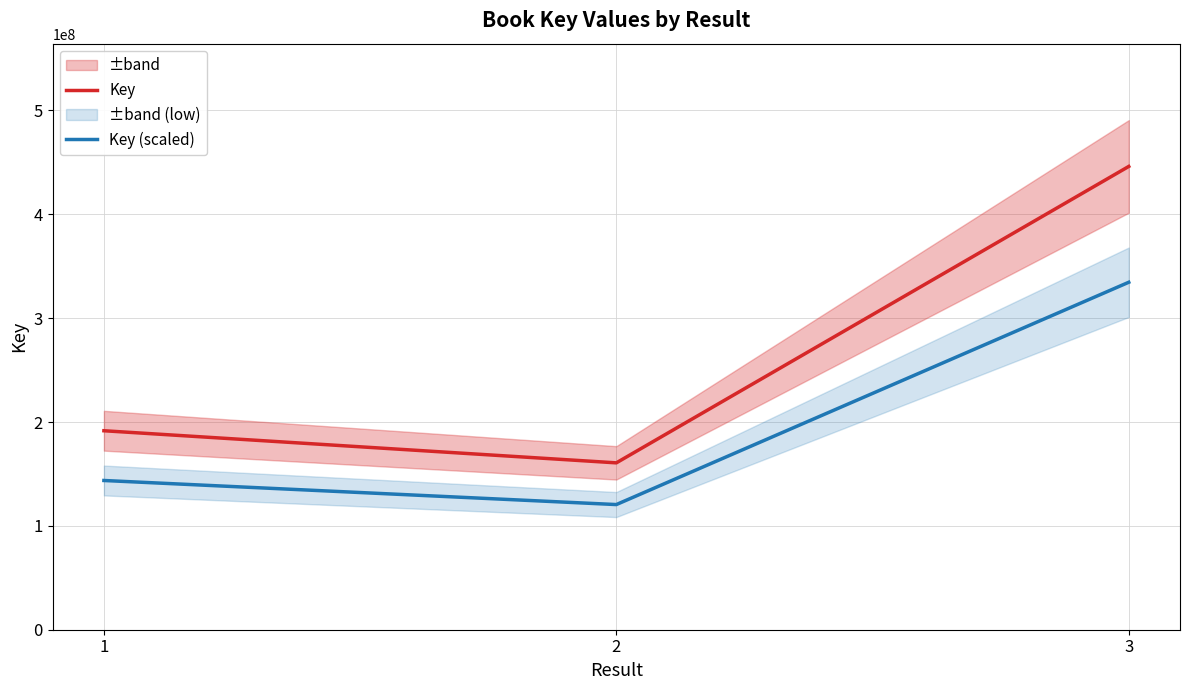

Where is Key nearest to the value 303413618?

1